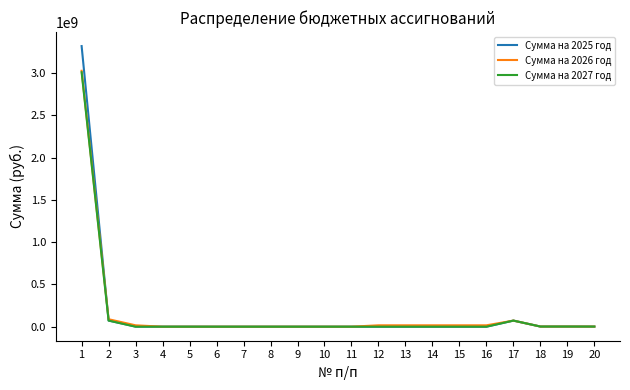

The value of Сумма на 2025 год at 15 is -1638443134.5. True or false?

False